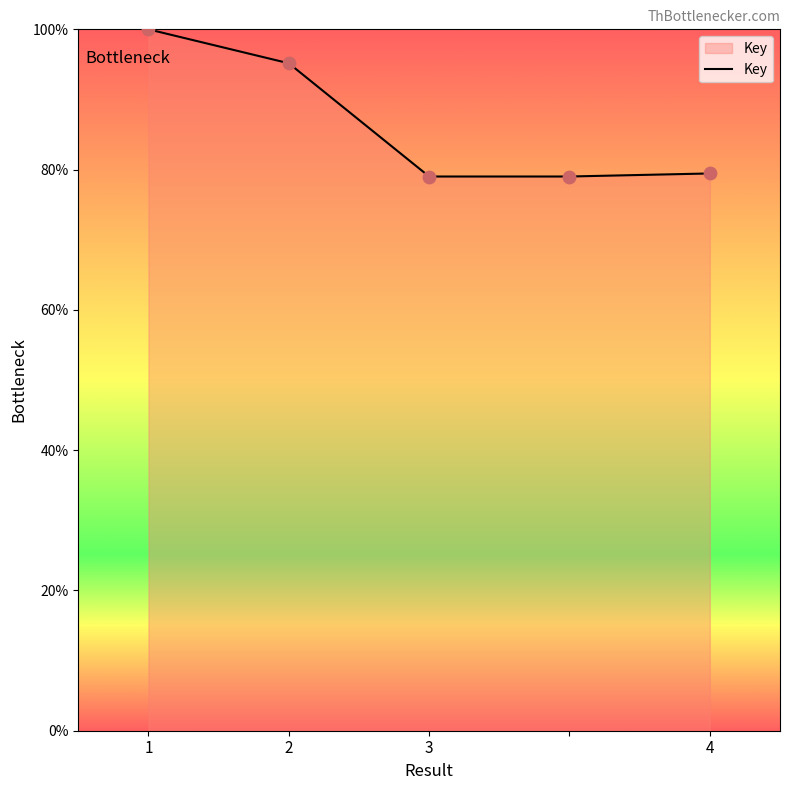

True or false: there are more than 1 points higher than both neighbors.

False